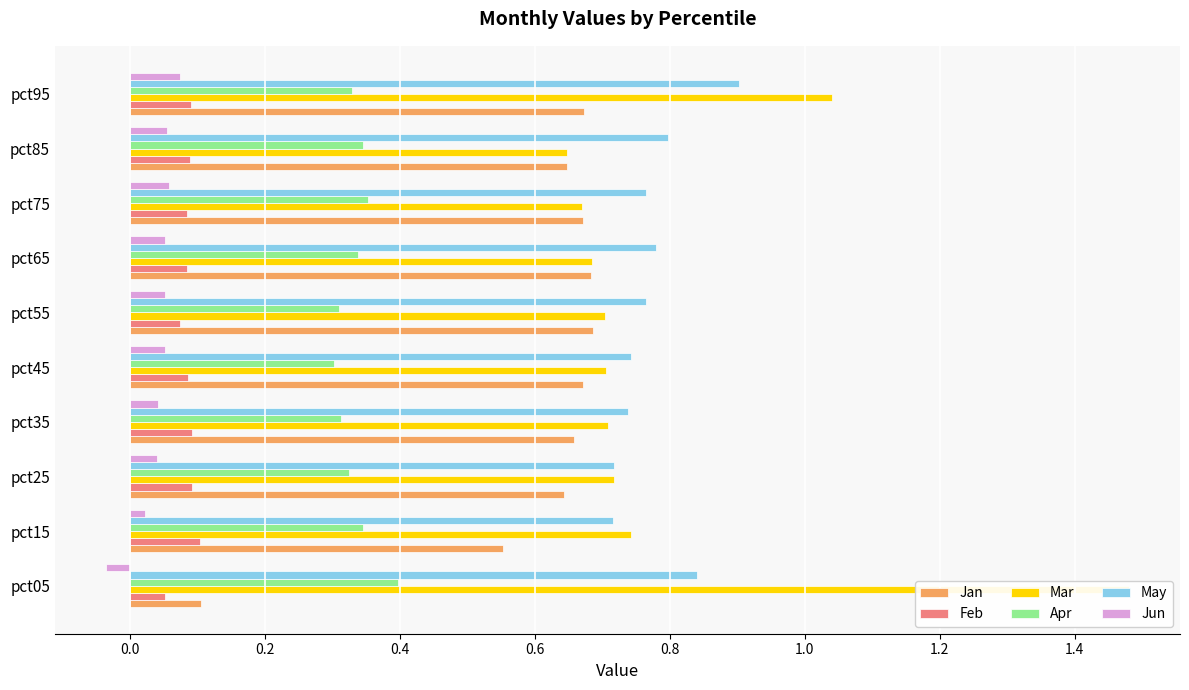

Between pct45 and pct55, which series saw the biggest shift?

May